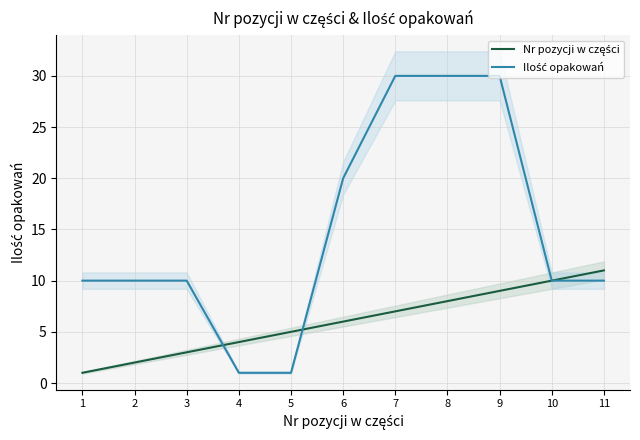

What is the difference between the maximum and minimum values in the Nr pozycji w części series?

10